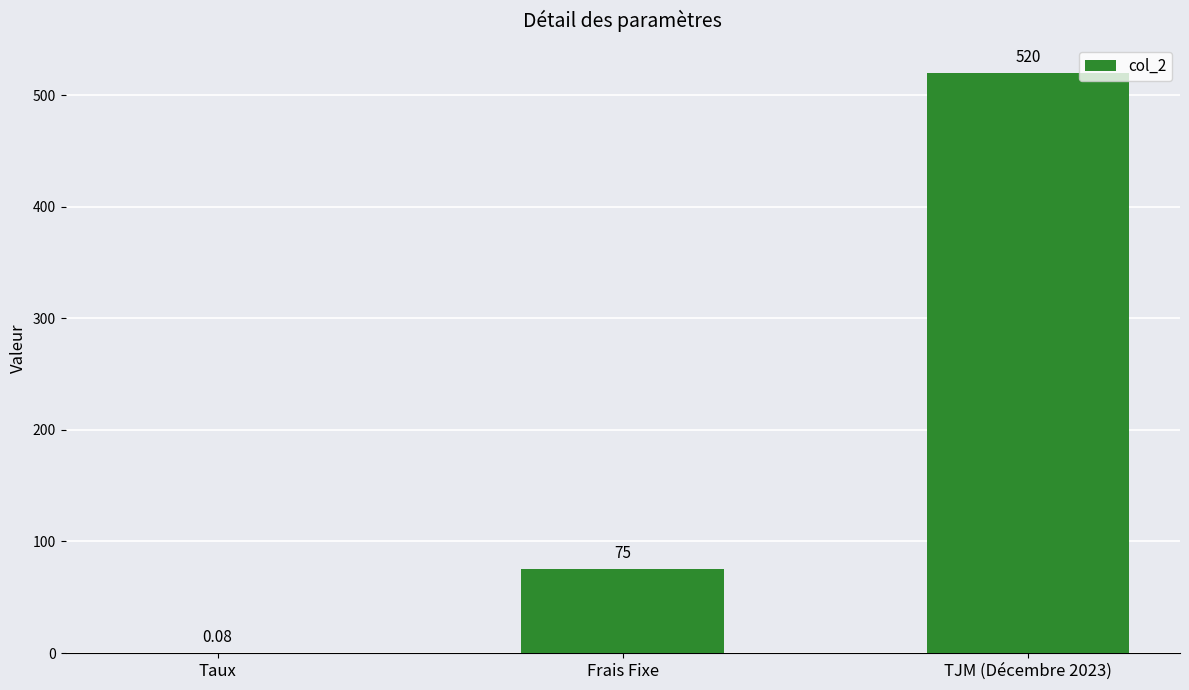

Between Frais Fixe and TJM (Décembre 2023), which is larger?

TJM (Décembre 2023)